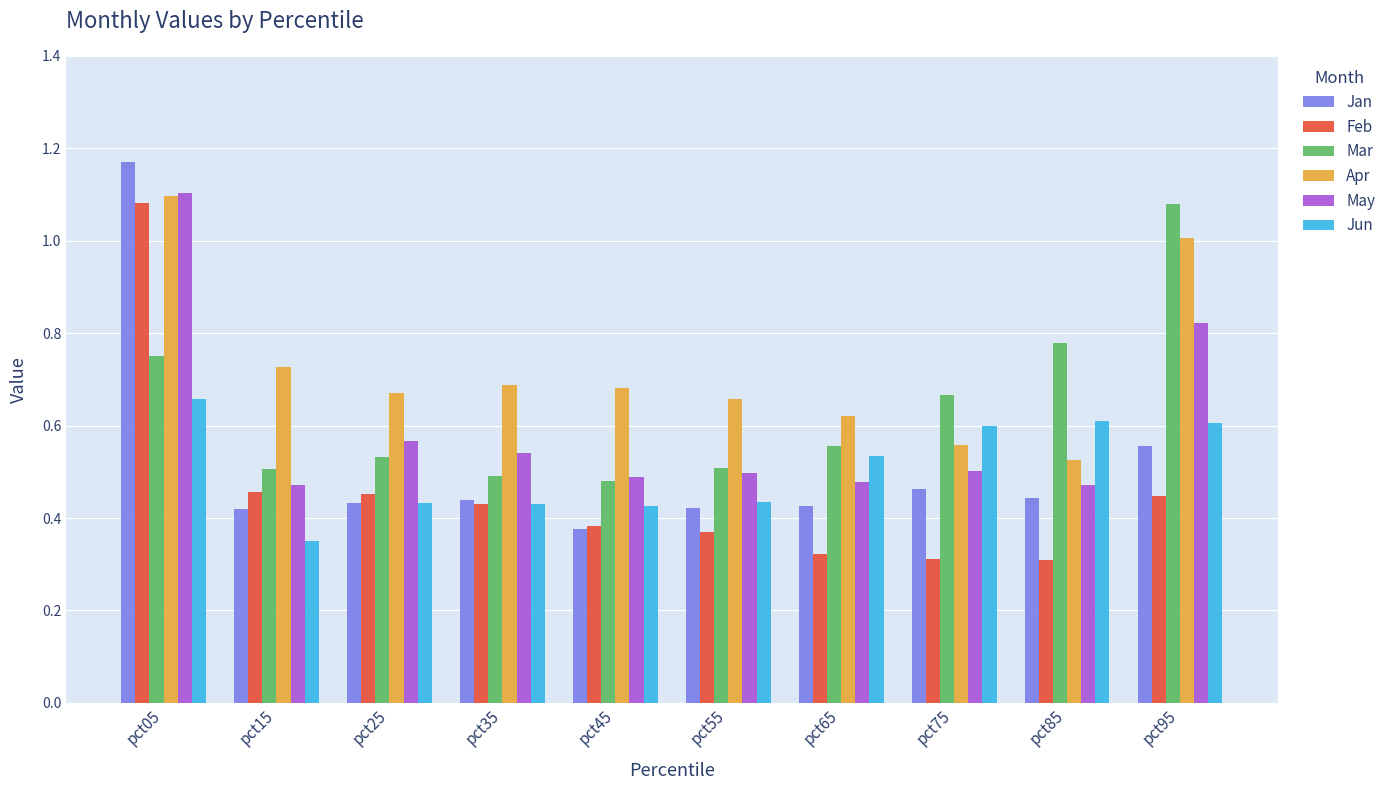

What are all the series names shown in the legend?

Jan, Feb, Mar, Apr, May, Jun